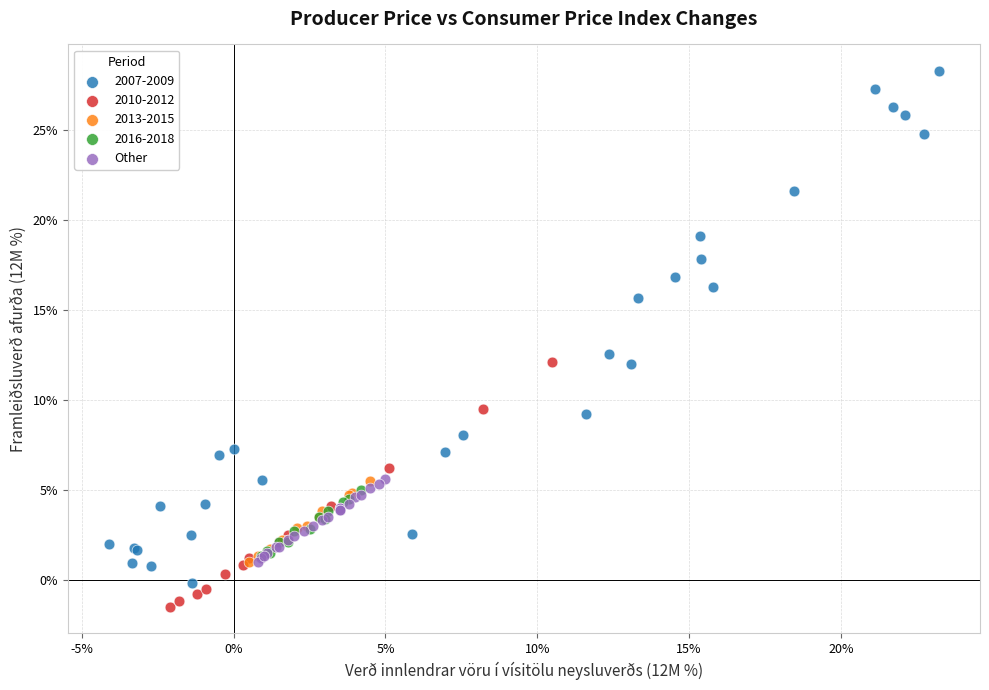

Which series has the widest spread of Y values?

2007-2009